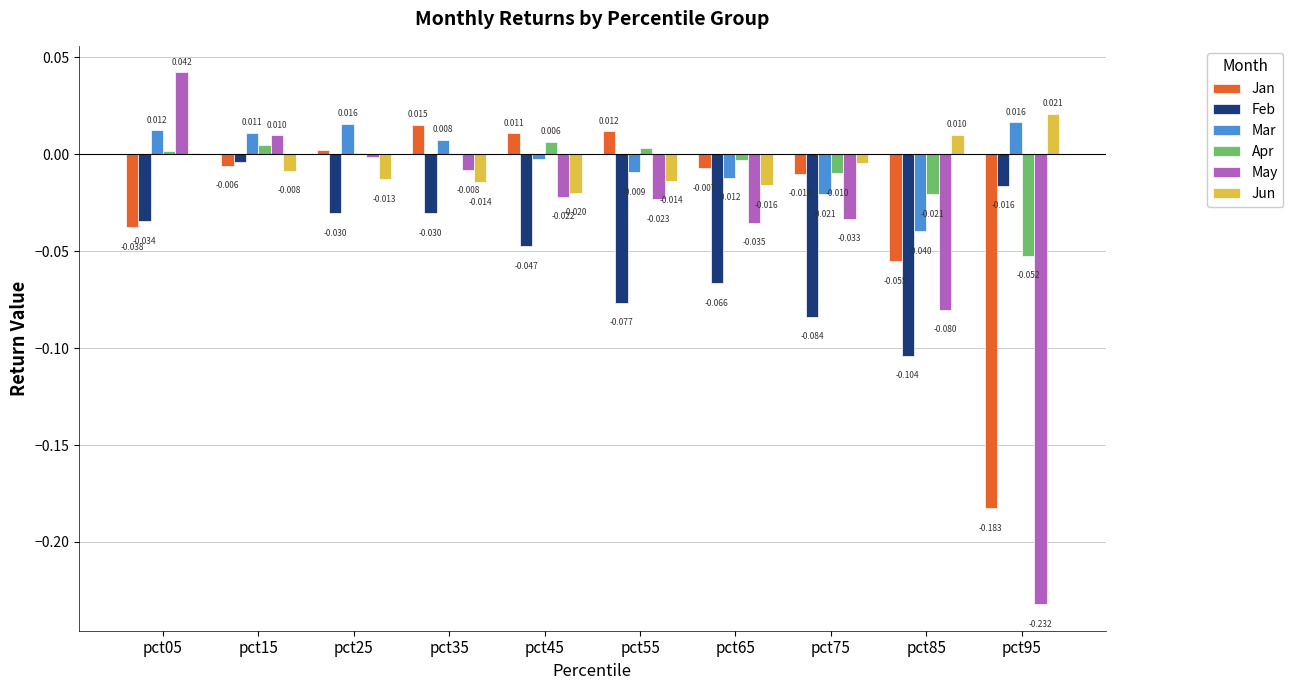

How many values in Jan are above zero?

4